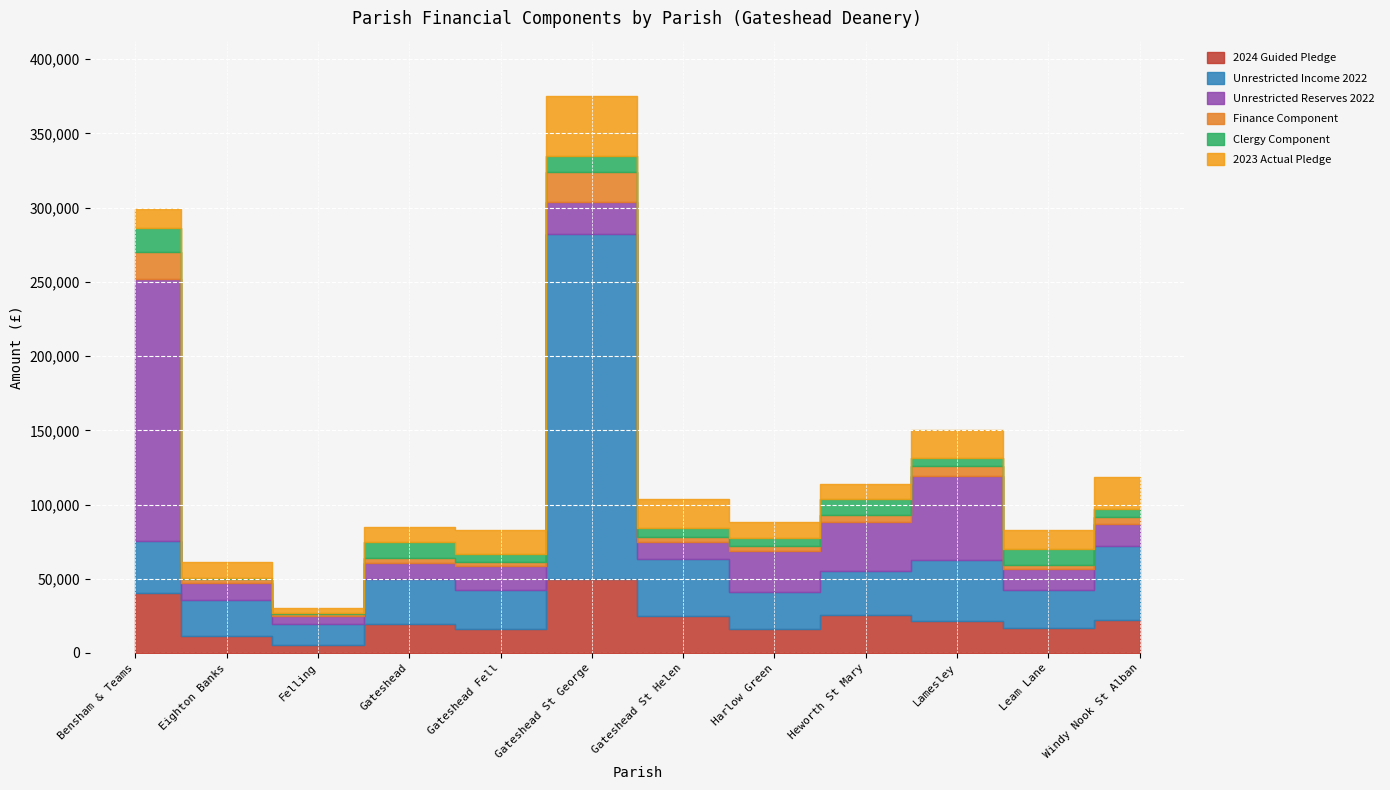

Reading right to left, transcribe all the data shown in this chart.

2024 Guided Pledge: 22309.3	16814.8	21459.4	25610.3	15898.7	24952.2	49553.6	15979.4	19594.2	5124.3	11340.0	40715.0
Unrestricted Income 2022: 49661.0	25869.0	40914.0	29768.0	25072.0	38388.0	232782.0	26382.0	30145.0	14262.0	24212.0	34877.0
Unrestricted Reserves 2022: 14713.0	13689.0	56932.0	32917.0	27407.0	11157.0	21200.0	16025.0	11124.0	5214.0	11329.0	176525.0
Finance Component: 4970.8	2901.5	6648.5	4407.8	3625.9	3922.3	20523.3	3069.3	3181.0	1474.0	2644.1	17704.9
Clergy Component: 5482.8	10965.6	5482.8	10965.6	5482.8	5482.8	10965.6	5482.8	10965.6	1096.6	1096.6	16448.4
2023 Actual Pledge: 21247.0	12433.0	18815.0	10000.0	11000.0	20000.0	40000.0	15750.0	9600.0	3000.0	10800.0	13100.0